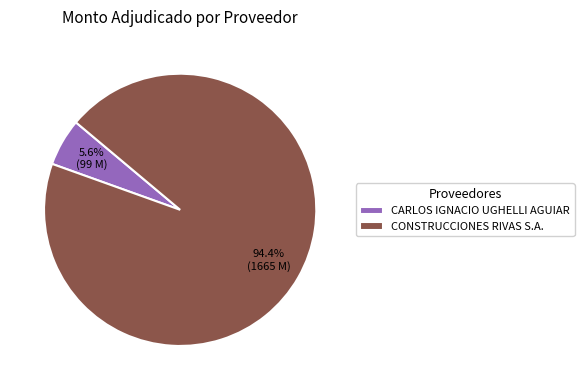

To the nearest percent, what is the difference between the CONSTRUCCIONES RIVAS S.A. and CARLOS IGNACIO UGHELLI AGUIAR slice percentages?

89%